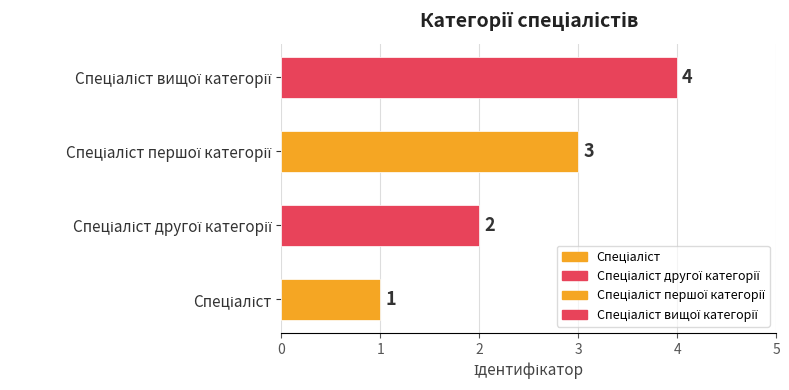

What is the maximum value shown in the chart?

4